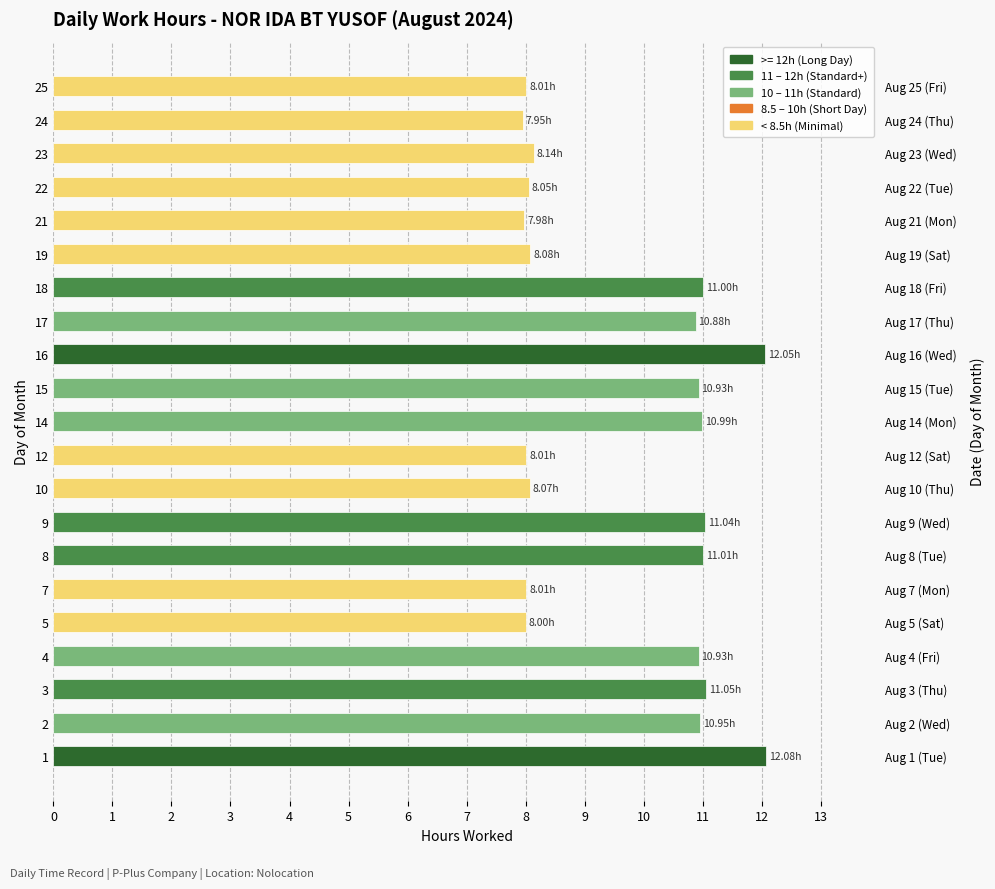

What is the value of the 16th bar from the left?

8.1